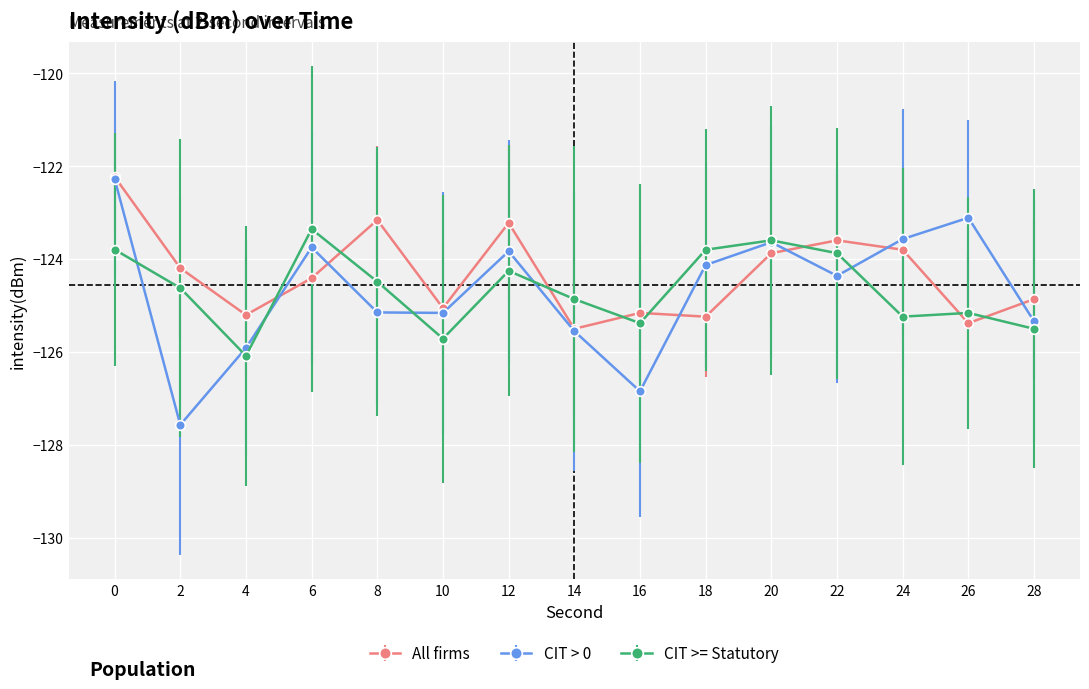

The value of CIT > 0 at 0 is -42.4. True or false?

False